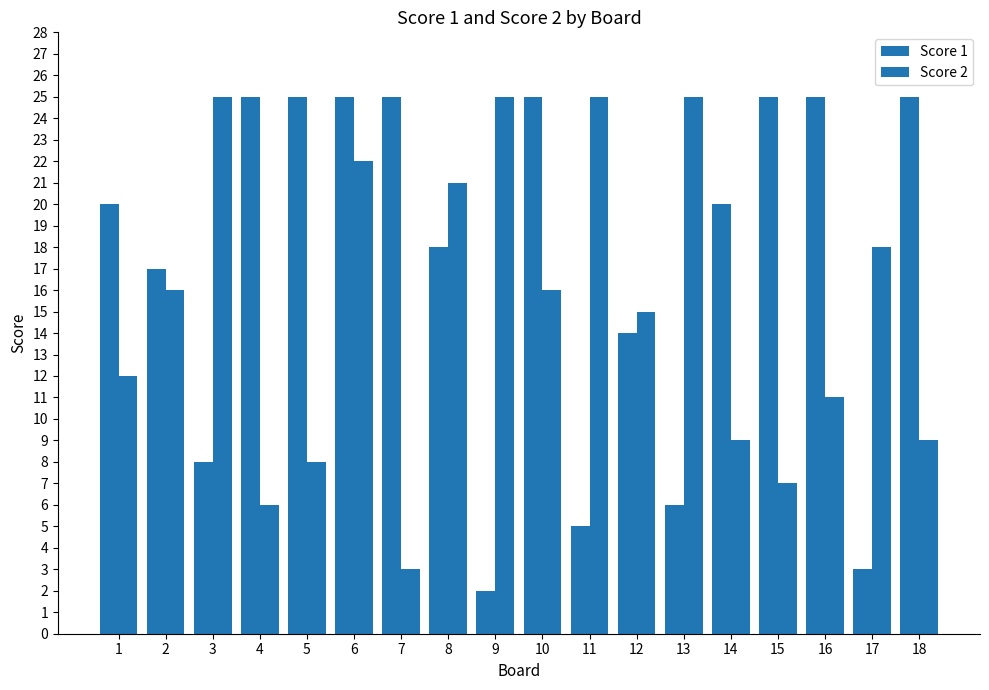

Reading right to left, extract all data points from this chart.

Score 1: 25	3	25	25	20	6	14	5	25	2	18	25	25	25	25	8	17	20
Score 2: 9	18	11	7	9	25	15	25	16	25	21	3	22	8	6	25	16	12